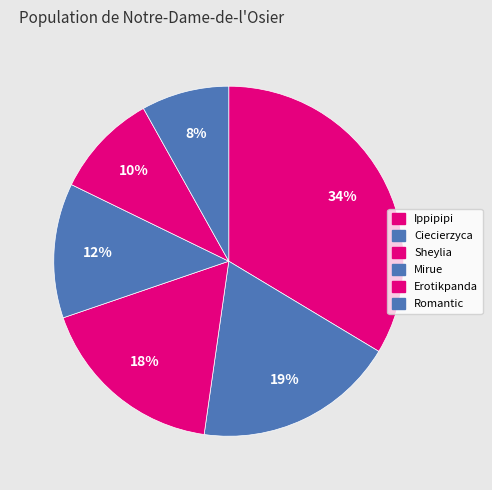

Count the number of slices in the pie.

6